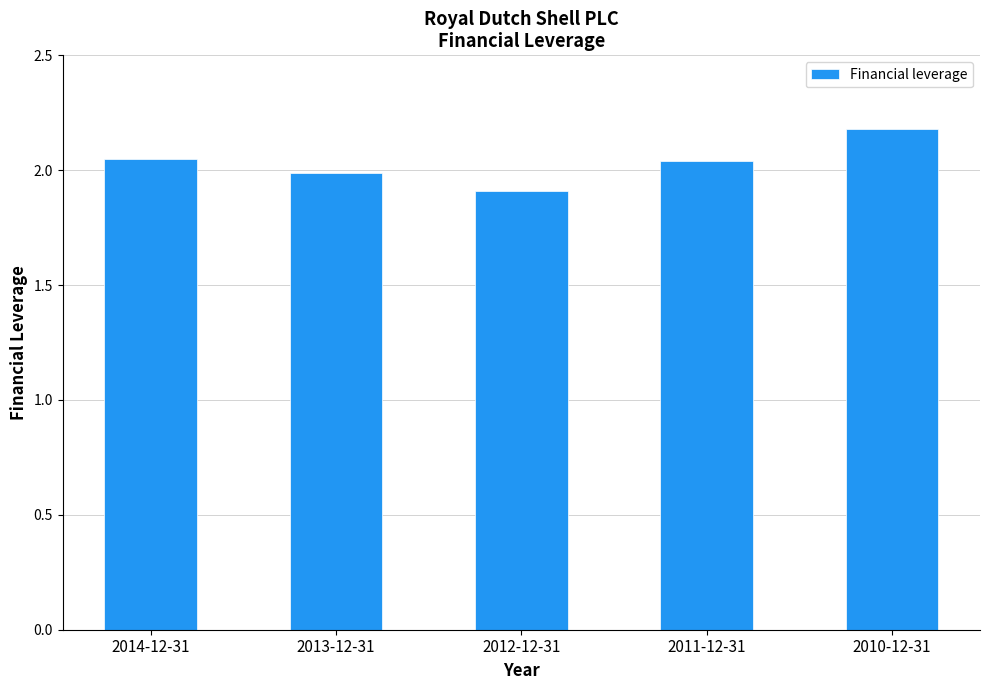

What is the approximate value at 2012-12-31?

1.9